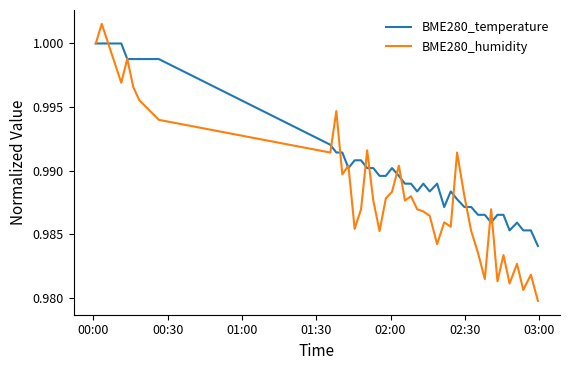

Rank the series by their average value, from lowest to highest.

BME280_humidity, BME280_temperature